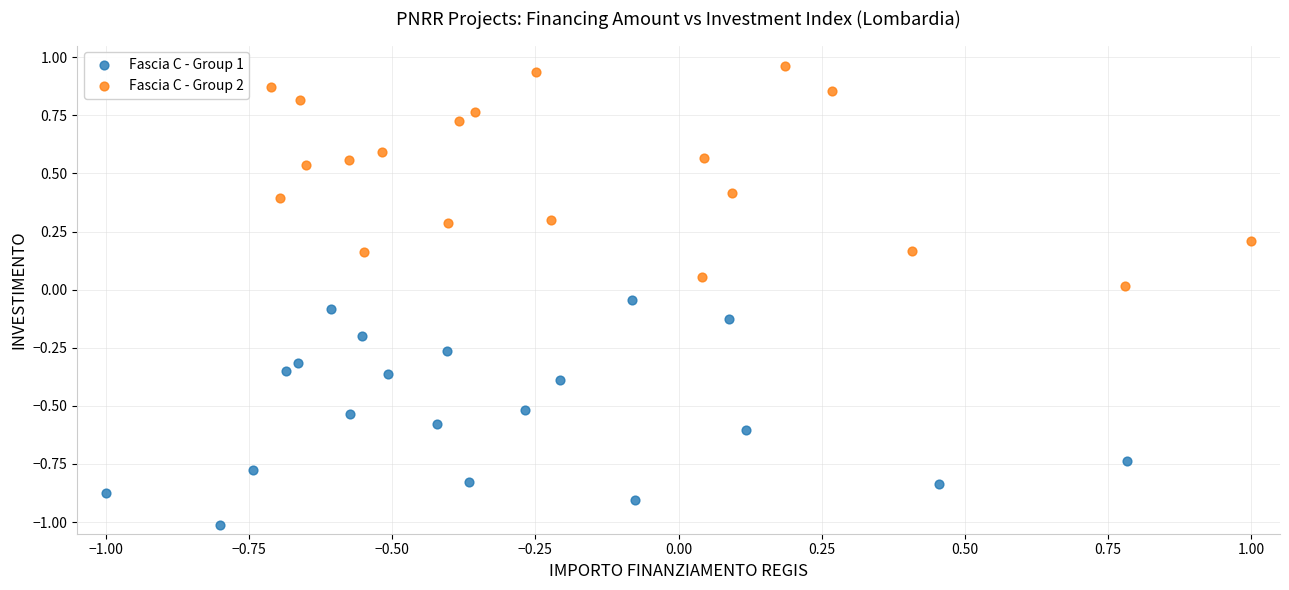

Which series reaches the maximum Y coordinate?

Fascia C - Group 2